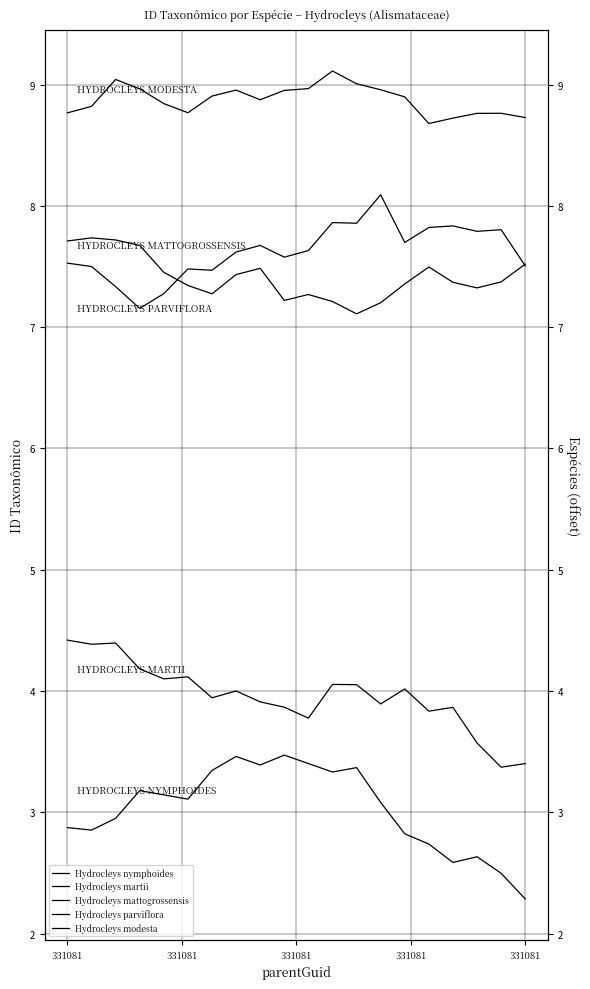

How many data points in Hydrocleys nymphoides are above 3?

11